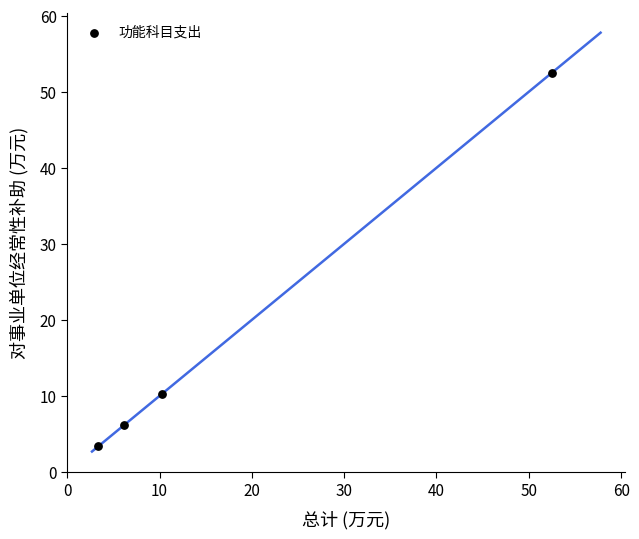

What is the average X value?

18.1